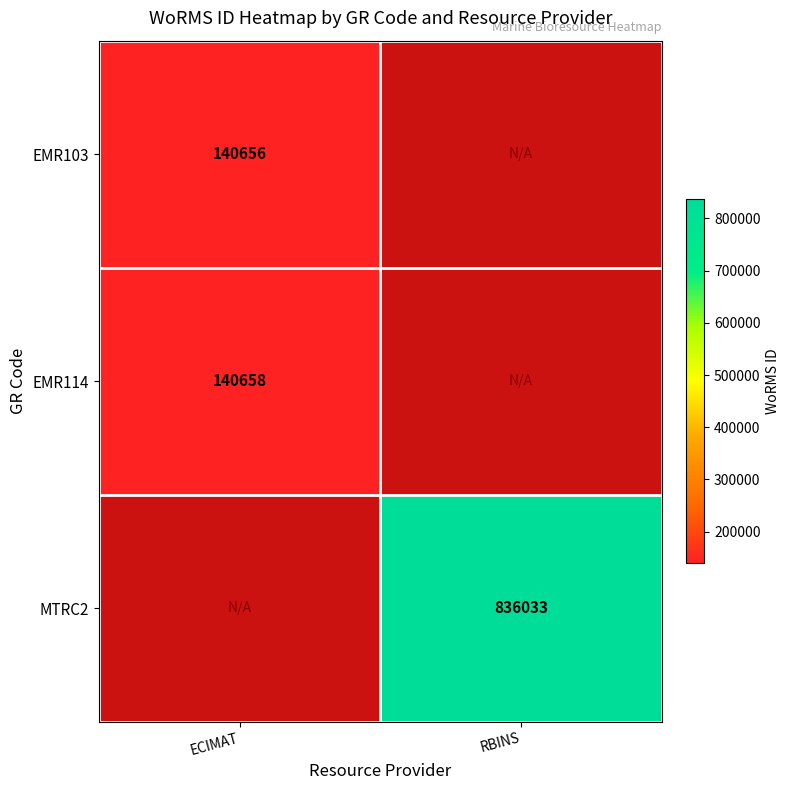

What is the spread (max minus min) of values at ECIMAT?

2.0